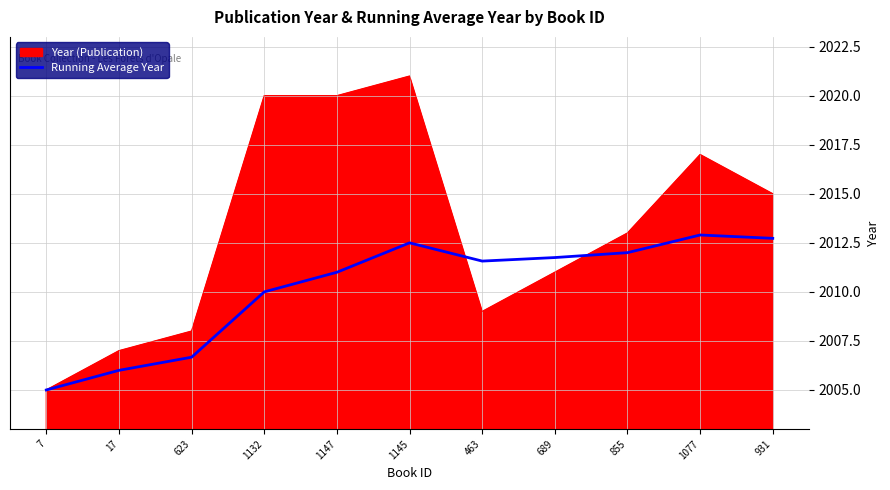

Which label corresponds to the smallest value in the chart?

7